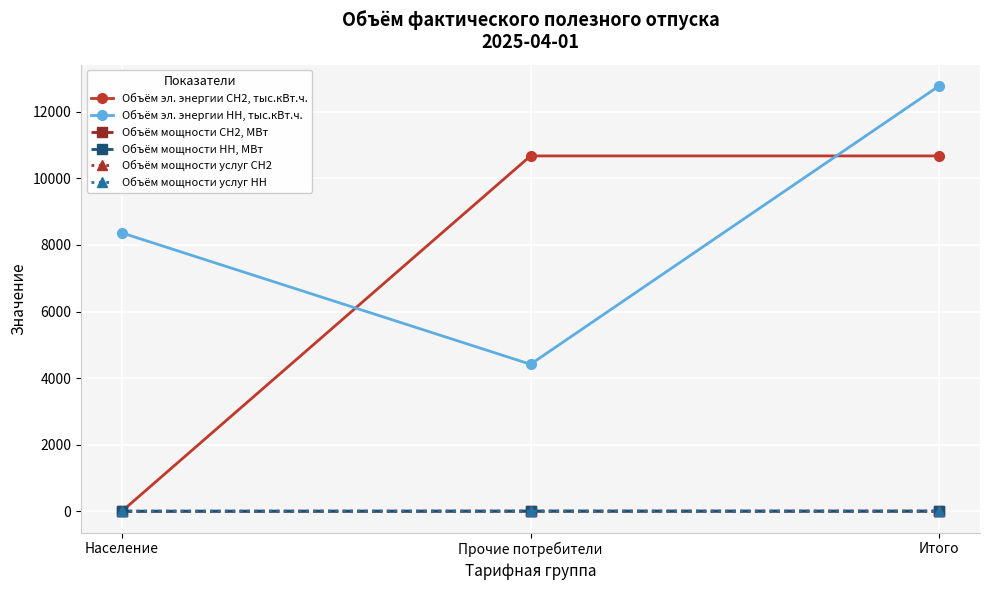

Between Прочие потребители and Итого, which series saw the biggest shift?

Объём эл. энергии НН, тыс.кВт.ч.